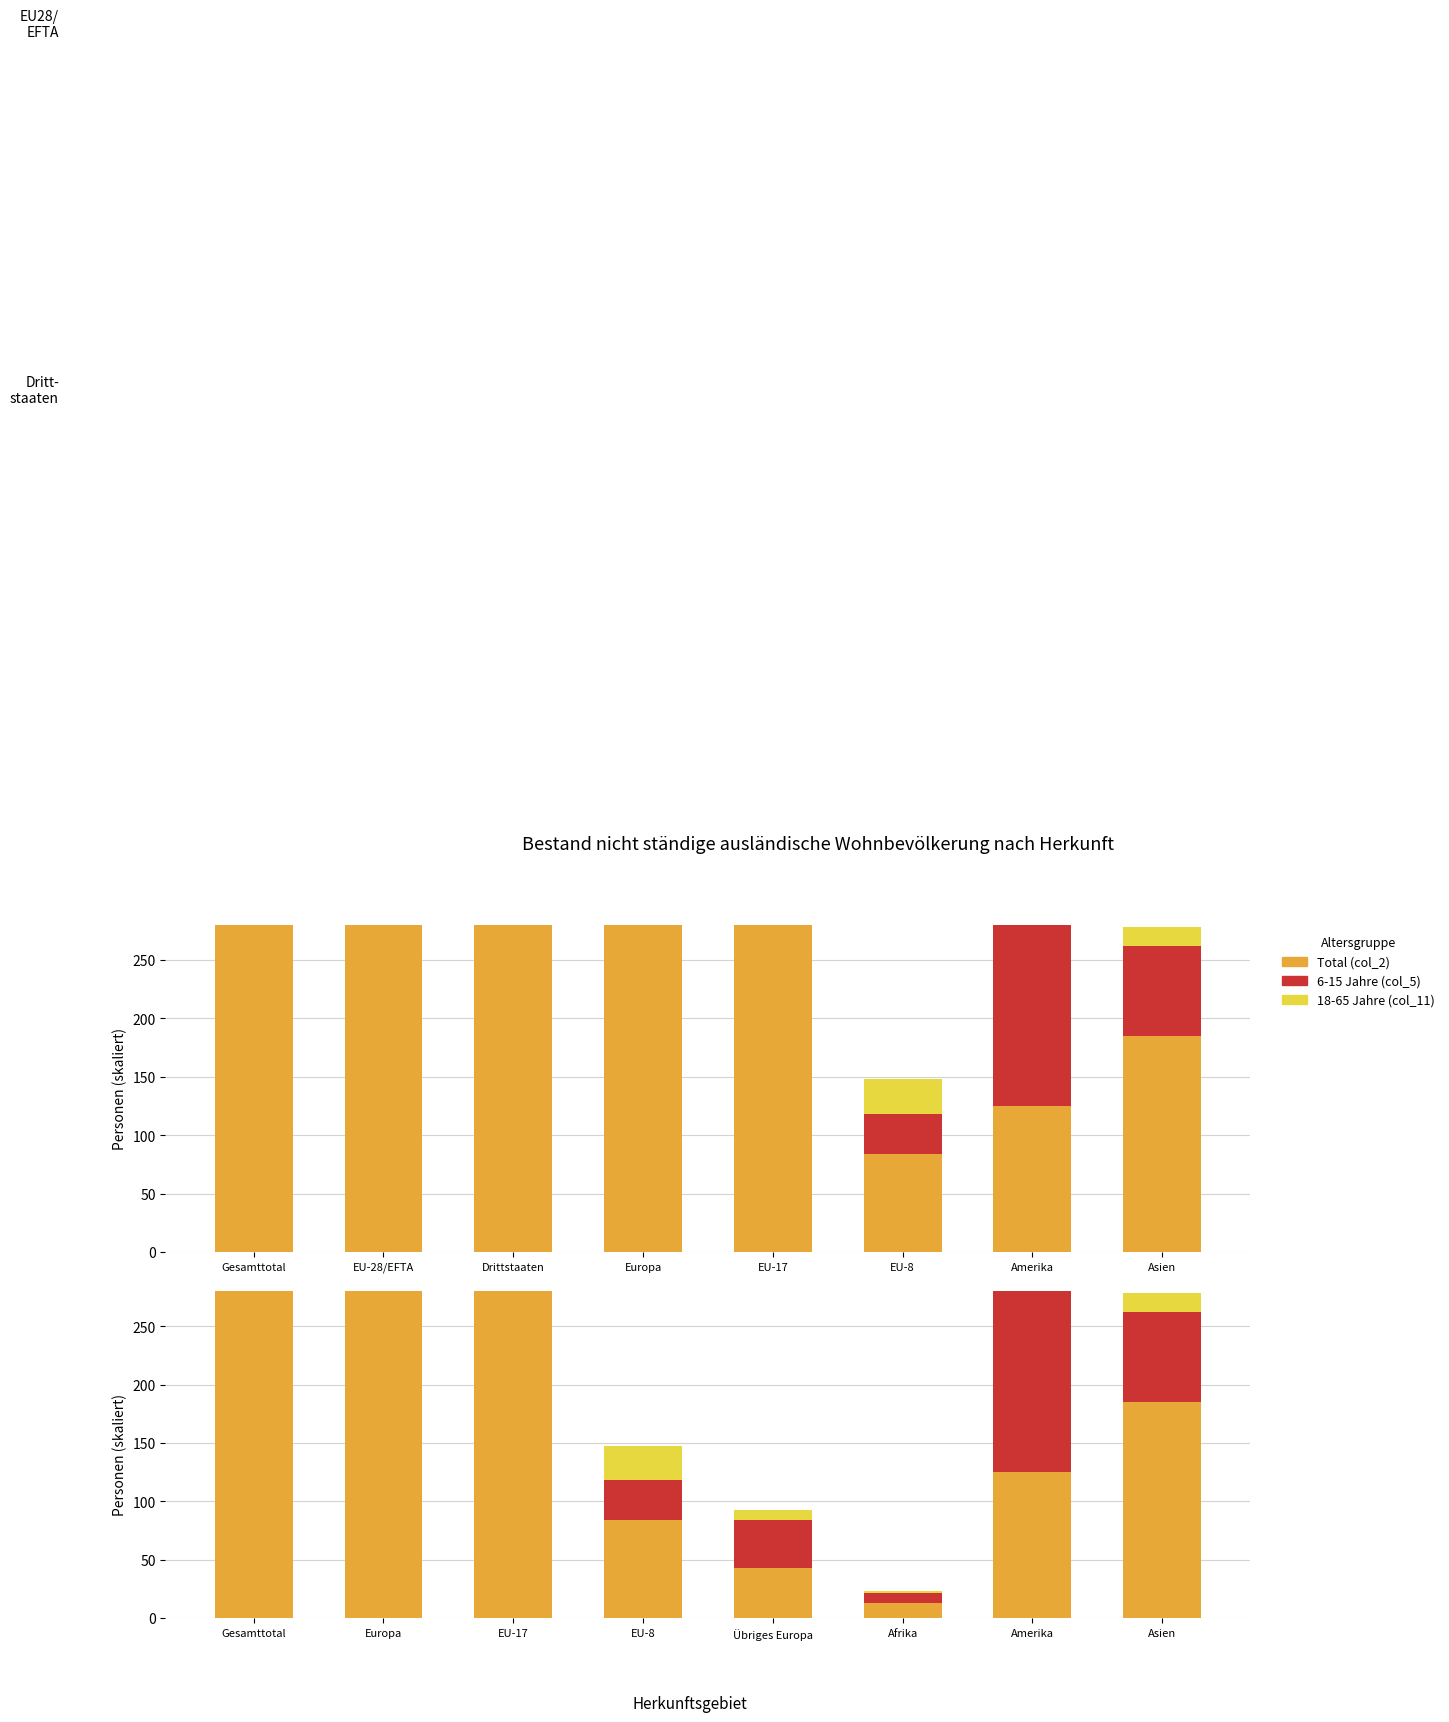

What is the maximum value shown in the chart?

979.0